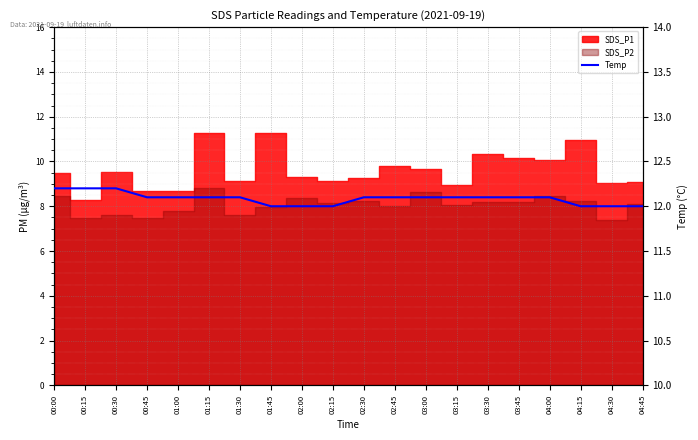

Read the value at 02:15.

12.0